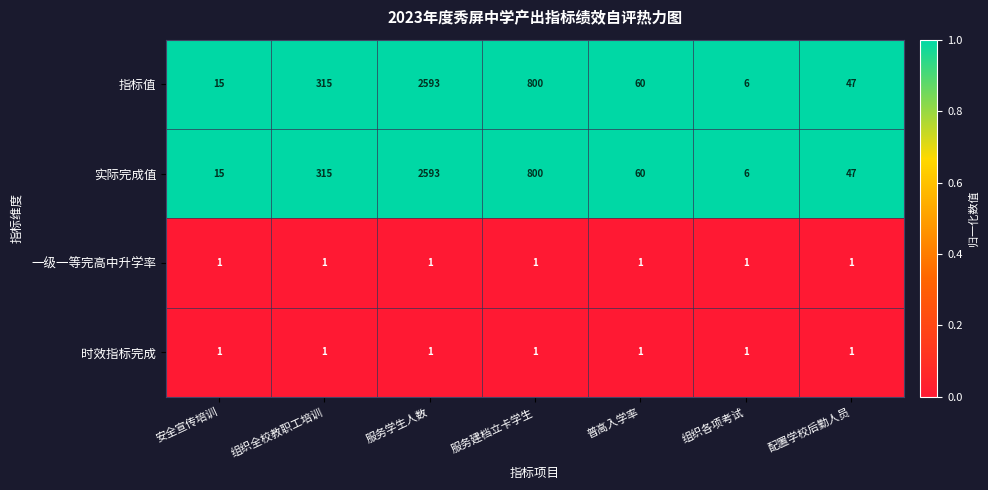

How many distinct data groups are displayed?

4